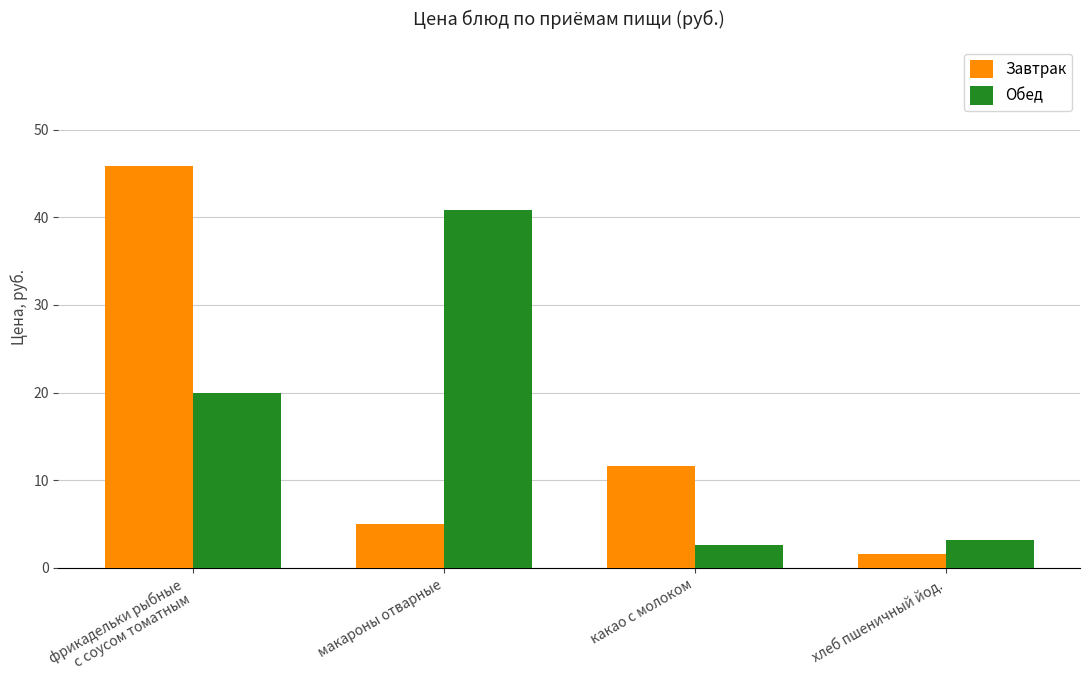

What is the highest value of the Завтрак series?

45.8